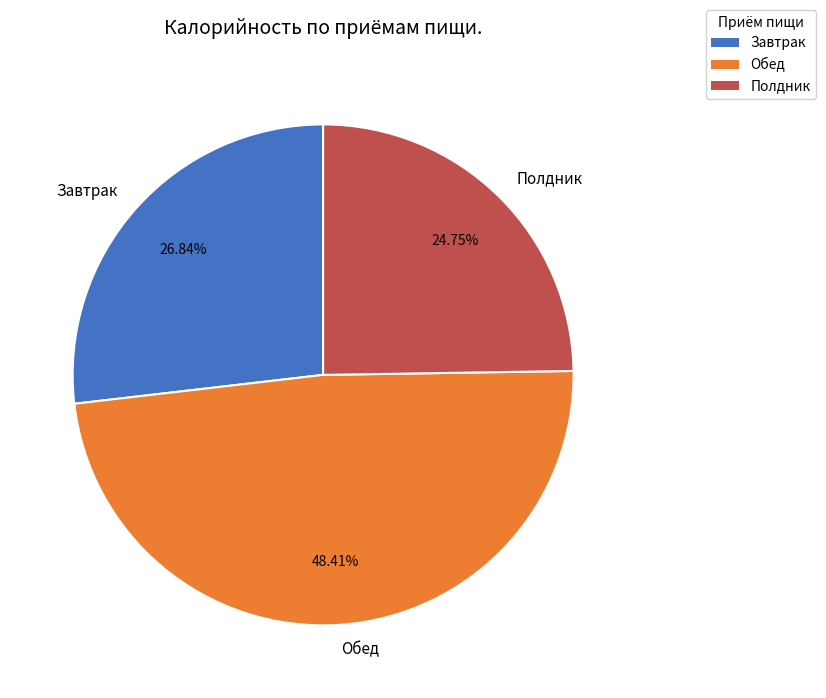

To the nearest percent, what is the combined percentage of Полдник and Завтрак?

52%